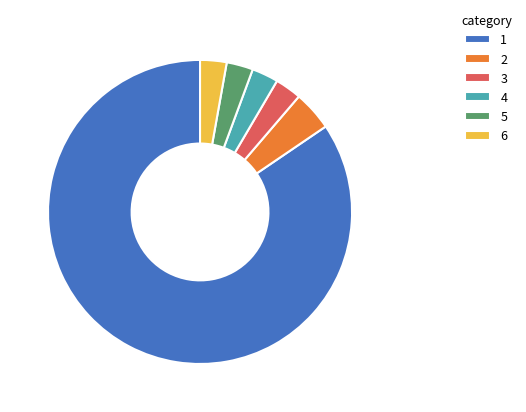

Is it true that 5 is 3% of the pie?

True